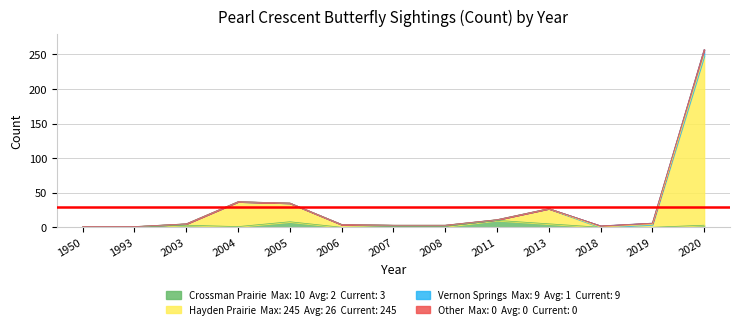

At which category is the sum across all series the highest?

2020